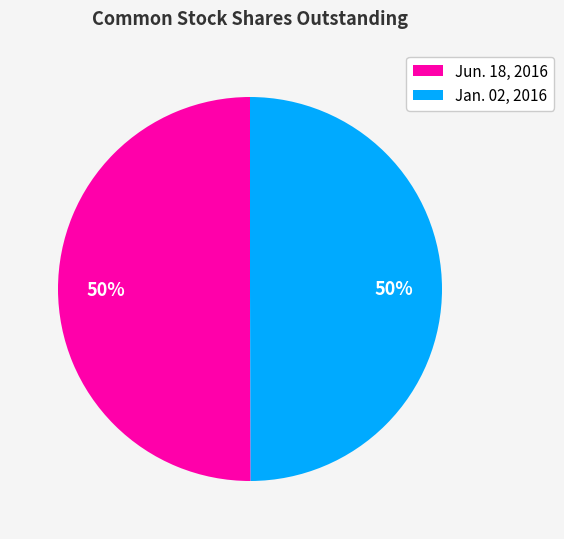

To the nearest percent, what percentage of the pie is Jan. 02, 2016?

50%